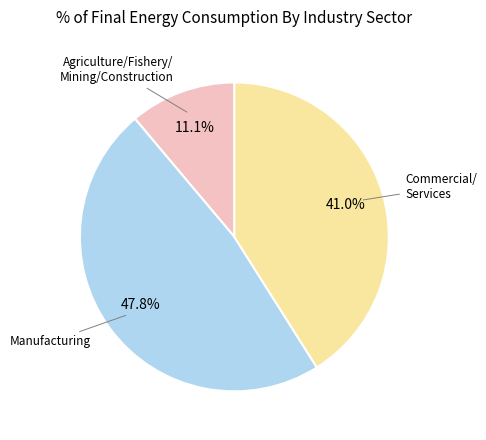

Is there any slice that represents more than half of the pie?

No